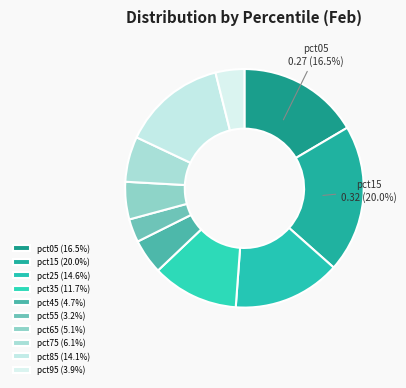

Do pct15 and pct35 together represent more than half of the pie?

No